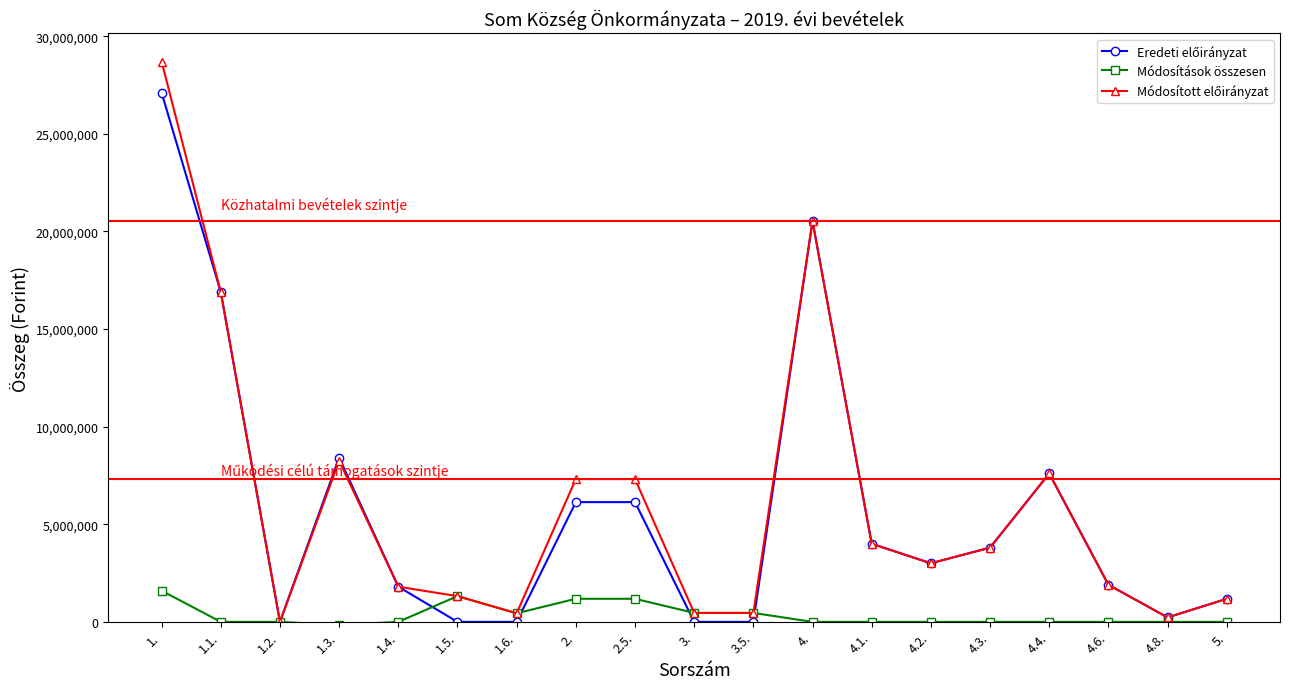

What is the label of the 4th point from the right?

4.4.